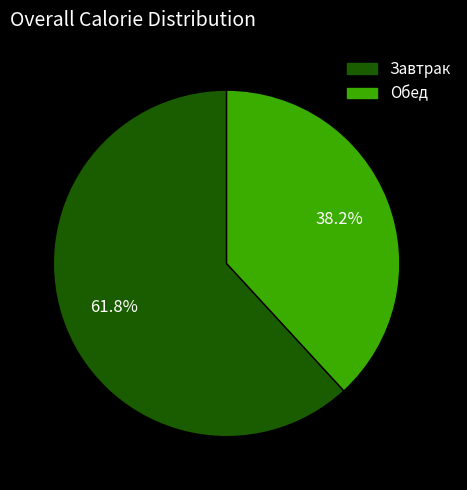

Which slice is the largest?

Завтрак